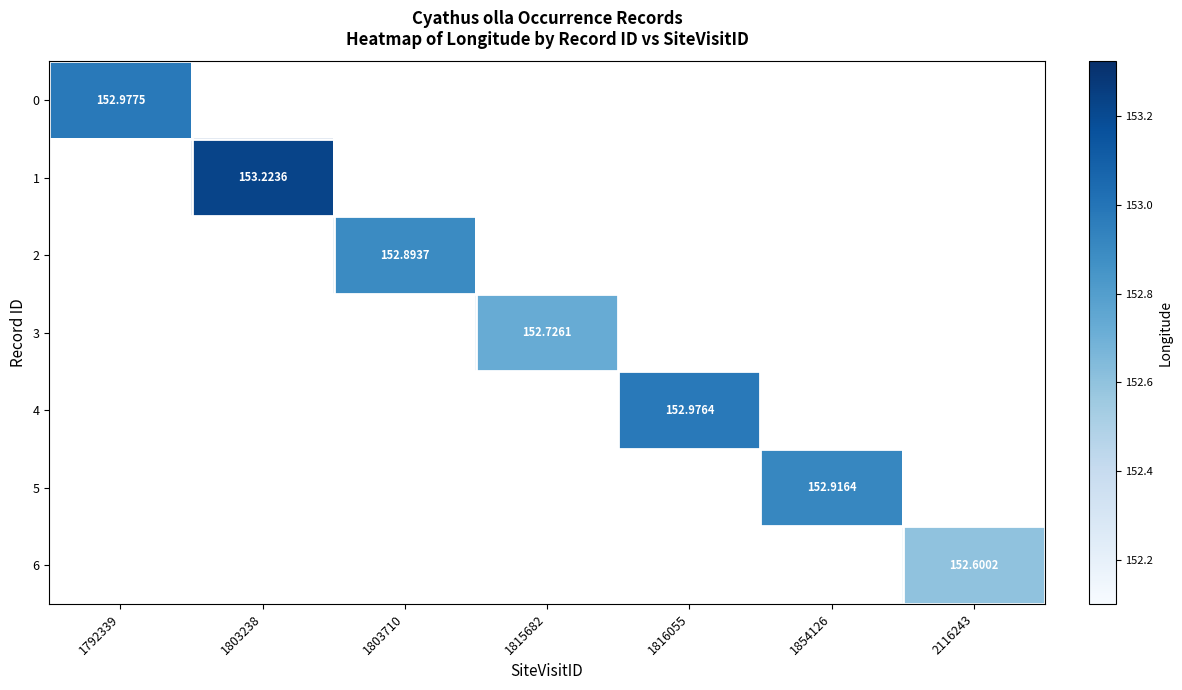

Where does the 3 series first go above 152?

1815682